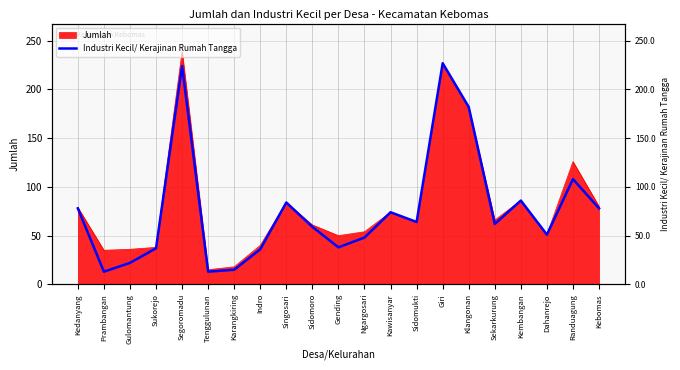

The value at Randuagung is 48. True or false?

False